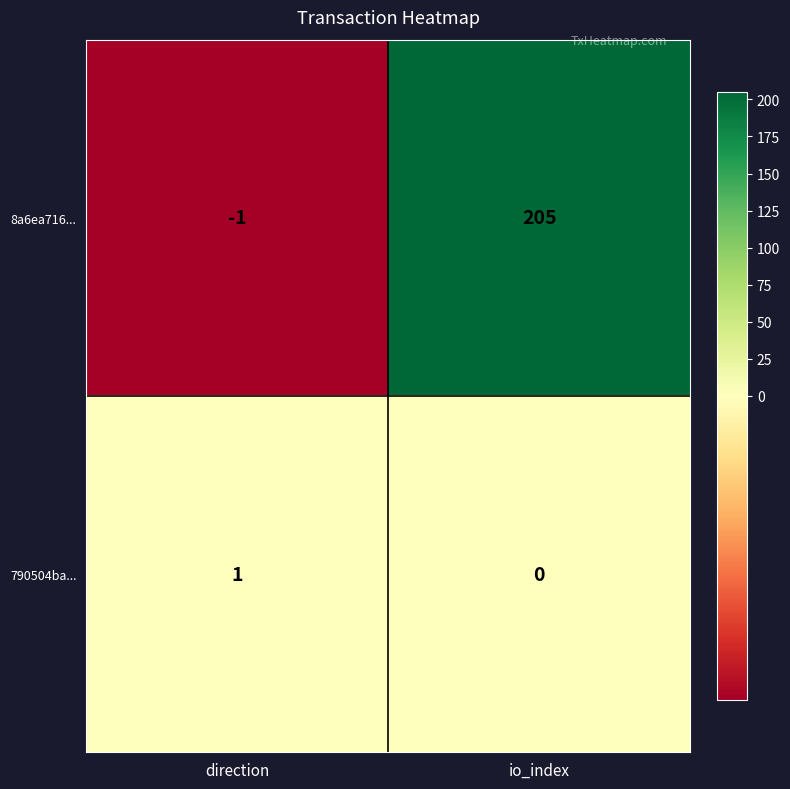

What is the spread (max minus min) of values at direction?

2